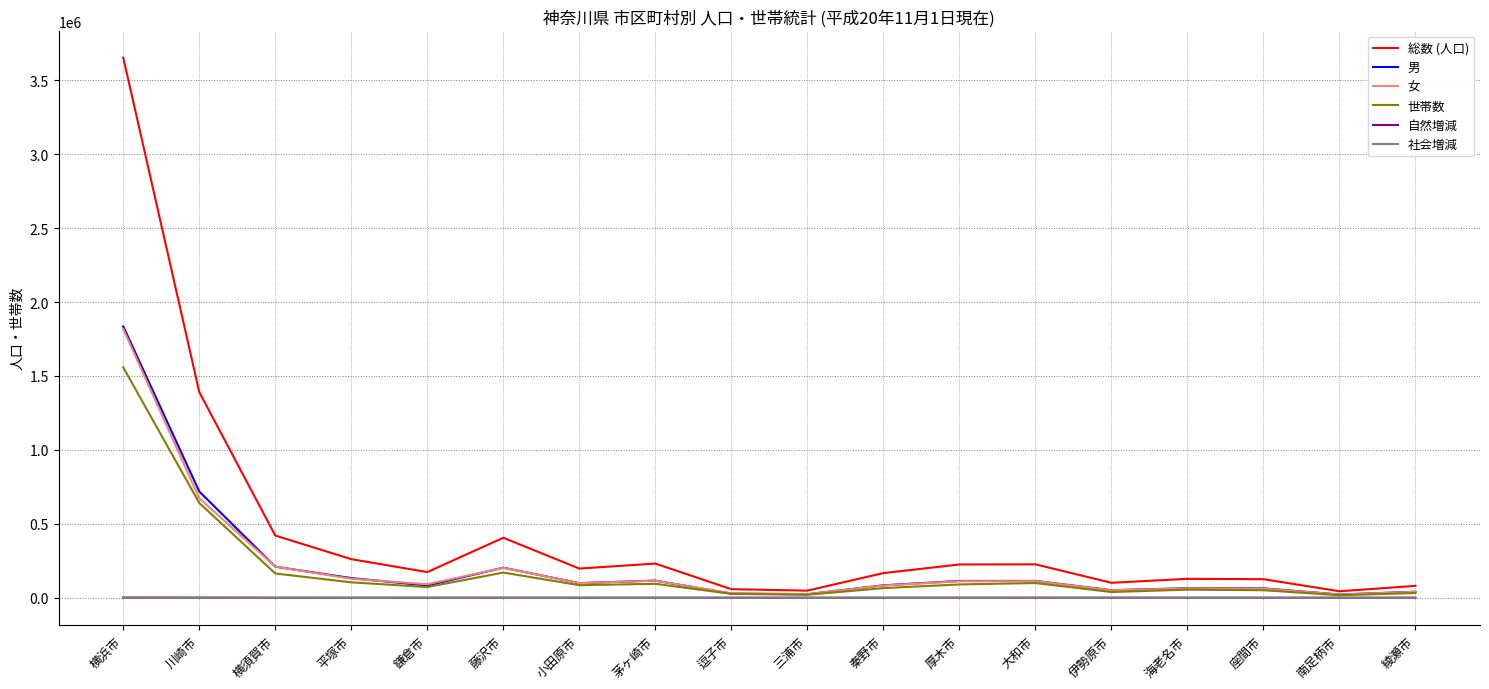

What is the smallest value displayed?

-50